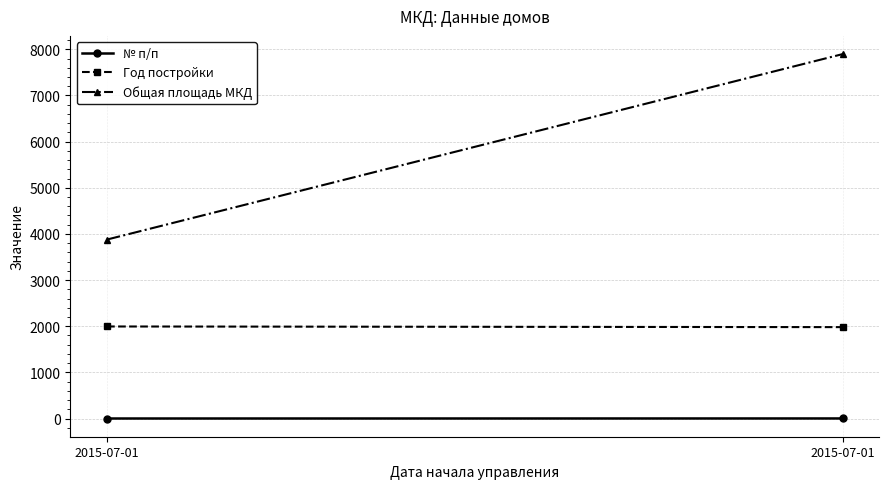

At which label is Общая площадь МКД closest to 5887?

2015-07-01